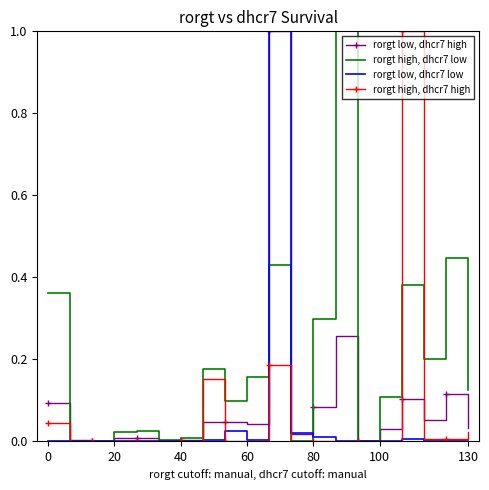

Which series ends up on top after the final intersection of rorgt low, dhcr7 low and rorgt low, dhcr7 high?

rorgt low, dhcr7 high